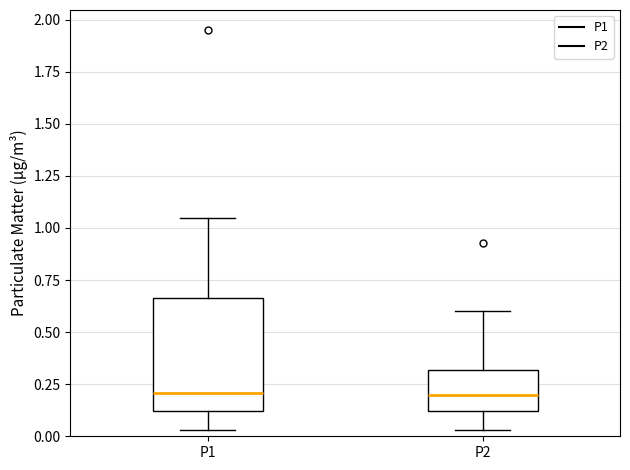

Reading left to right, transcribe this box plot: for each box, give where its median line is, the range the box spans, and where its two whiskers end, as read against the y-axis. The values are not printed on the chart, so give them approximately, as read against the axis.

P1: median 0.20, box 0.10 to 0.65, whiskers 0.05 to 1.05
P2: median 0.20, box 0.10 to 0.30, whiskers 0.05 to 0.60